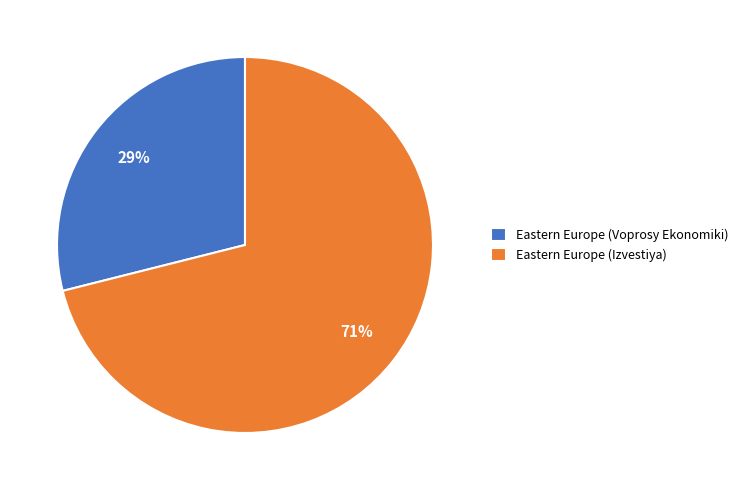

Is there a majority slice in this chart?

Yes